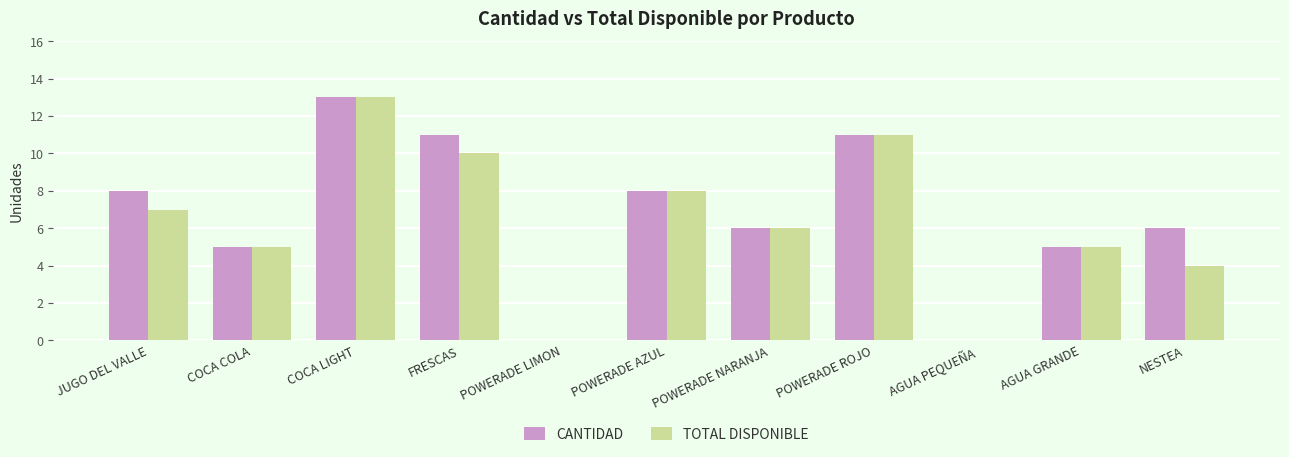

Which series has the largest total across all categories?

CANTIDAD